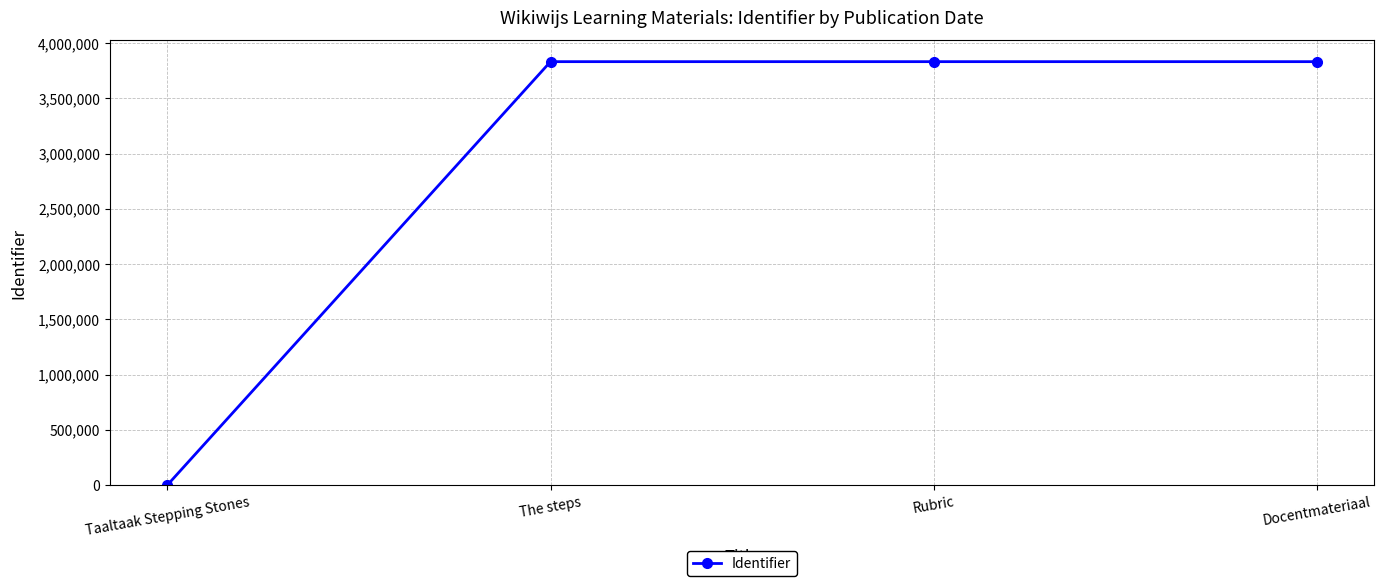

Approximately how many times larger is the value at The steps compared to Docentmateriaal?

1.0